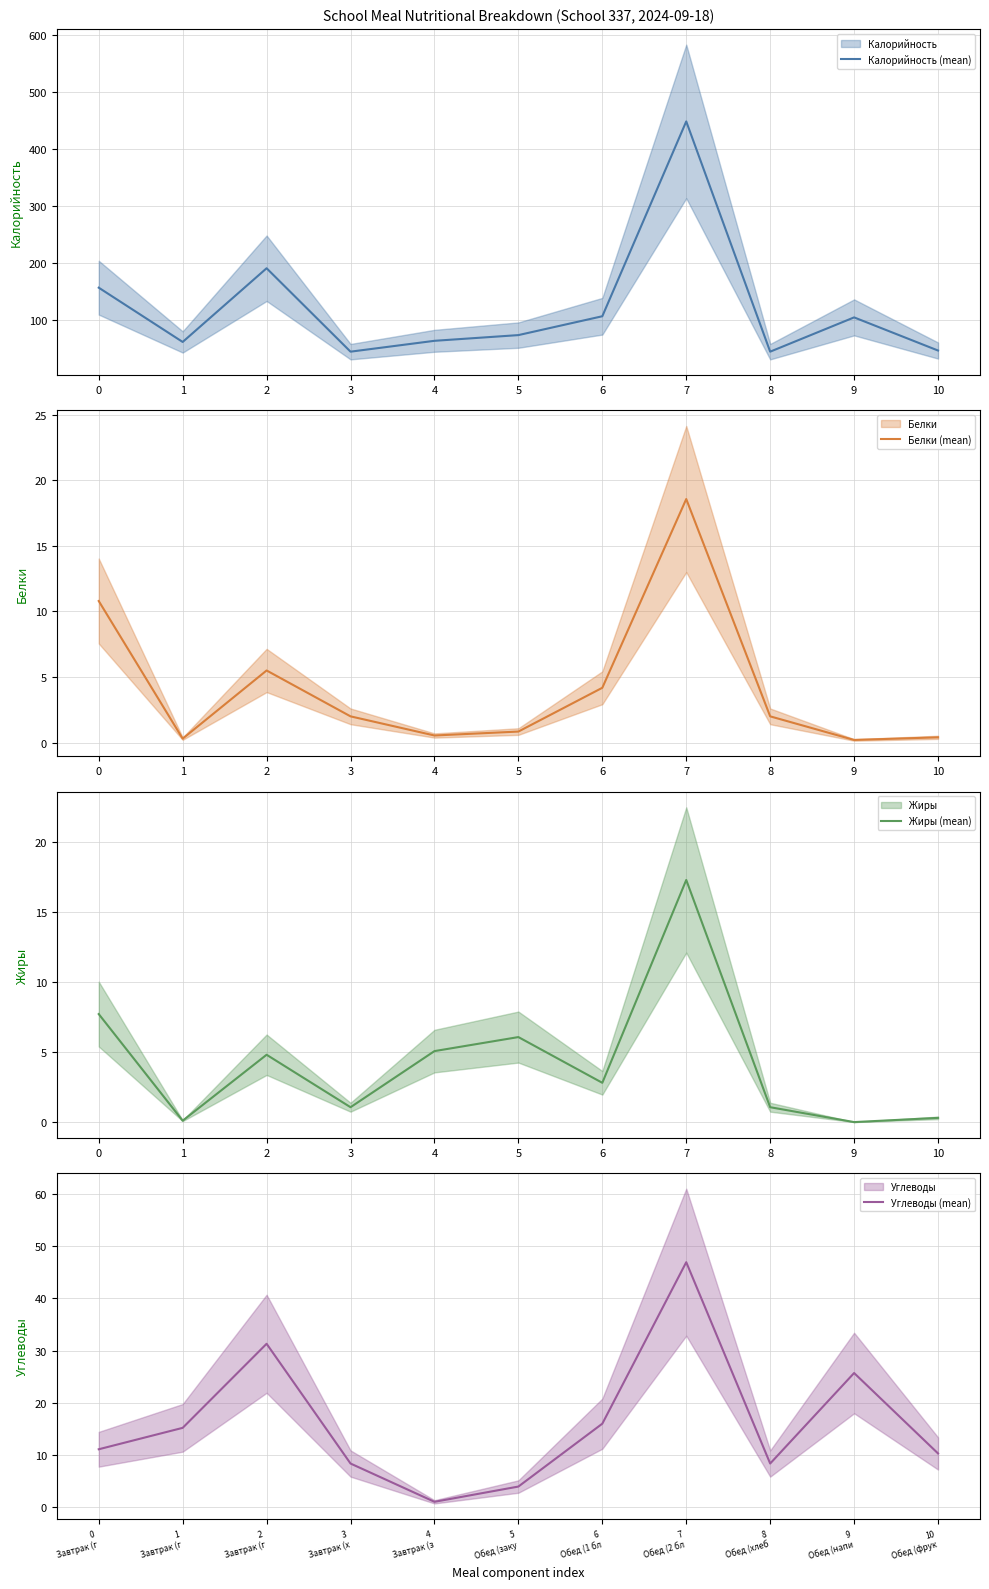

How many data points does each series have?

11